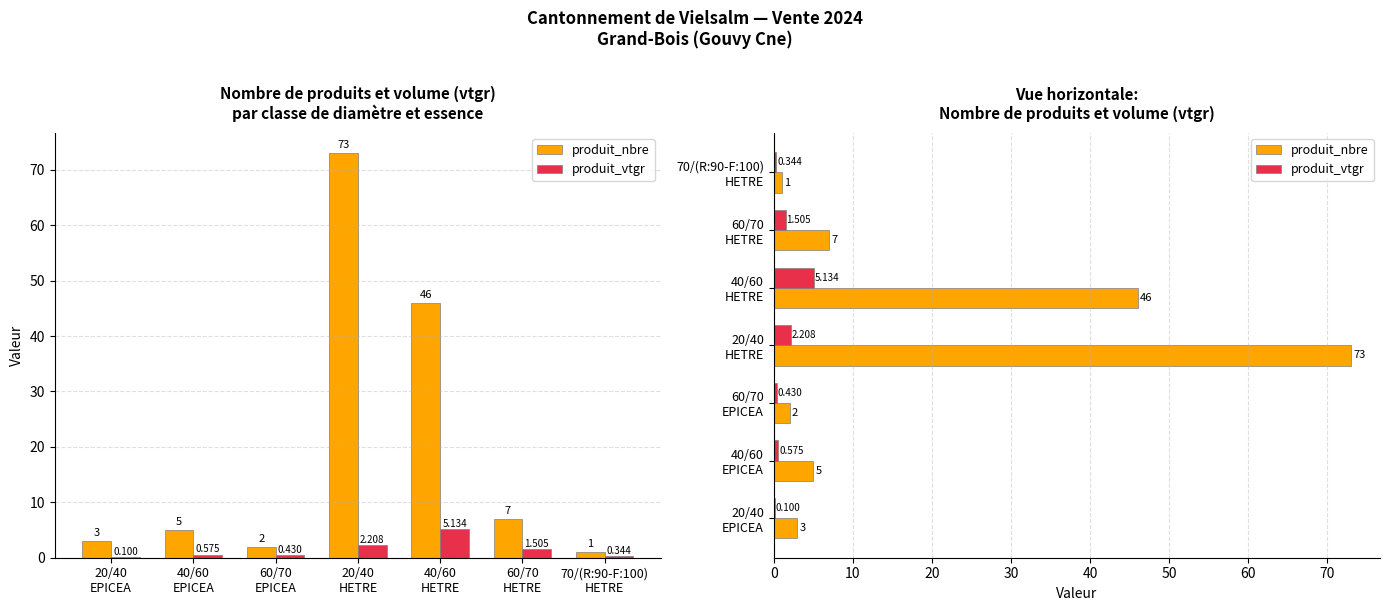

What is the difference between the produit_nbre values at 20/40
HETRE and 20/40
EPICEA?

70.0